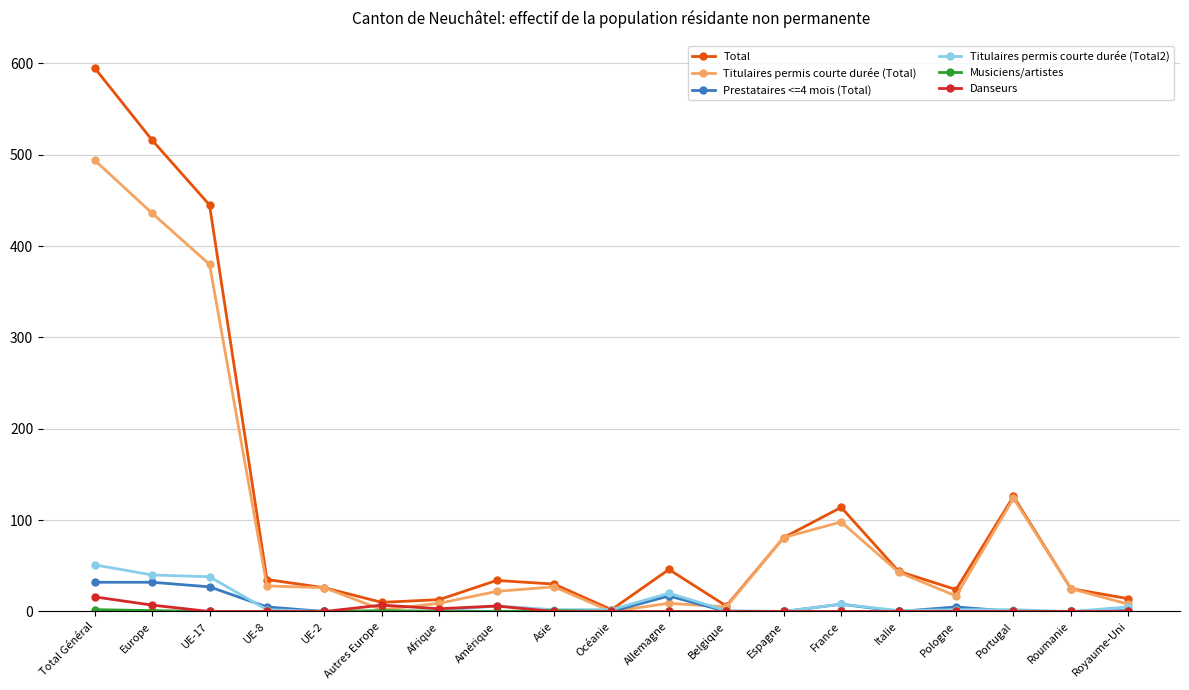

What is the value of the Titulaires permis courte durée (Total2) point at the 7th from the left?

1